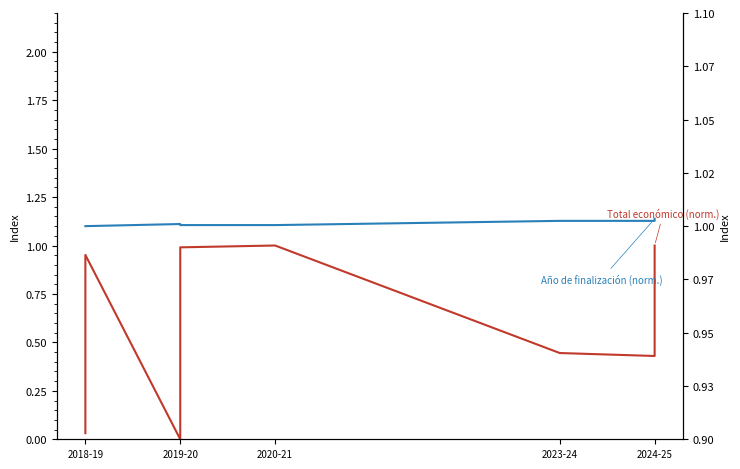

What is the label of the 1st point from the left?

2018-19